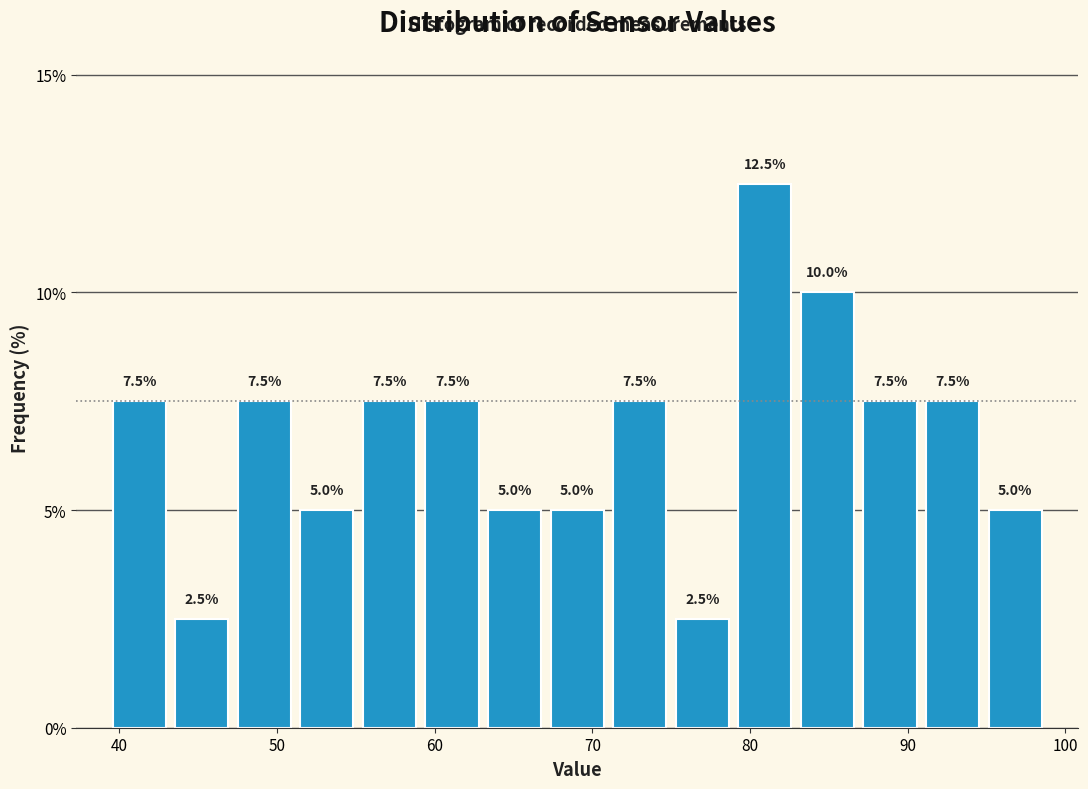

Around what value on the x-axis is the tallest bar? Give the approximate position of its centre, as read against the axis.

81